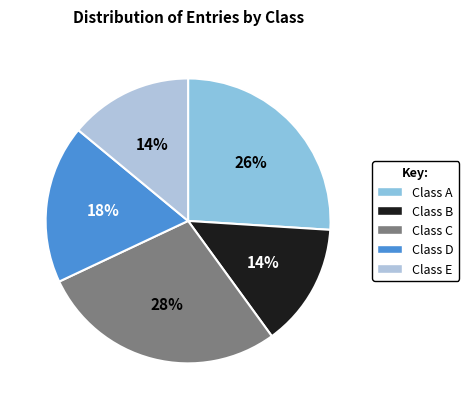

How many slices are in this pie chart?

5